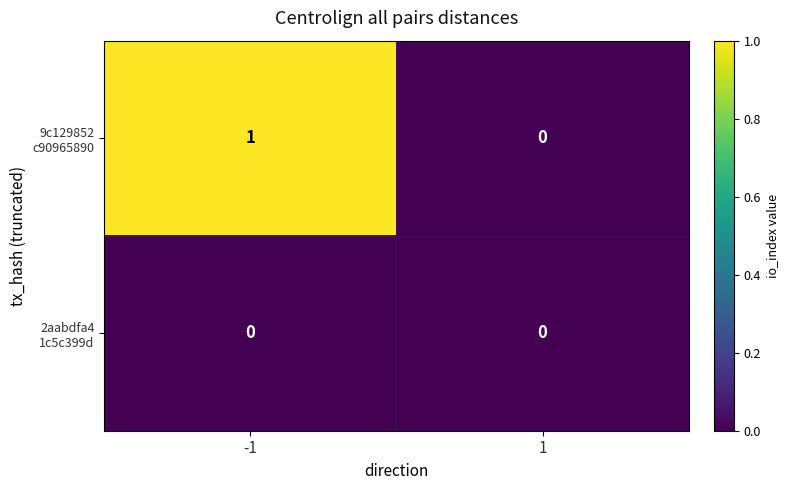

Count the number of categories in the chart.

2